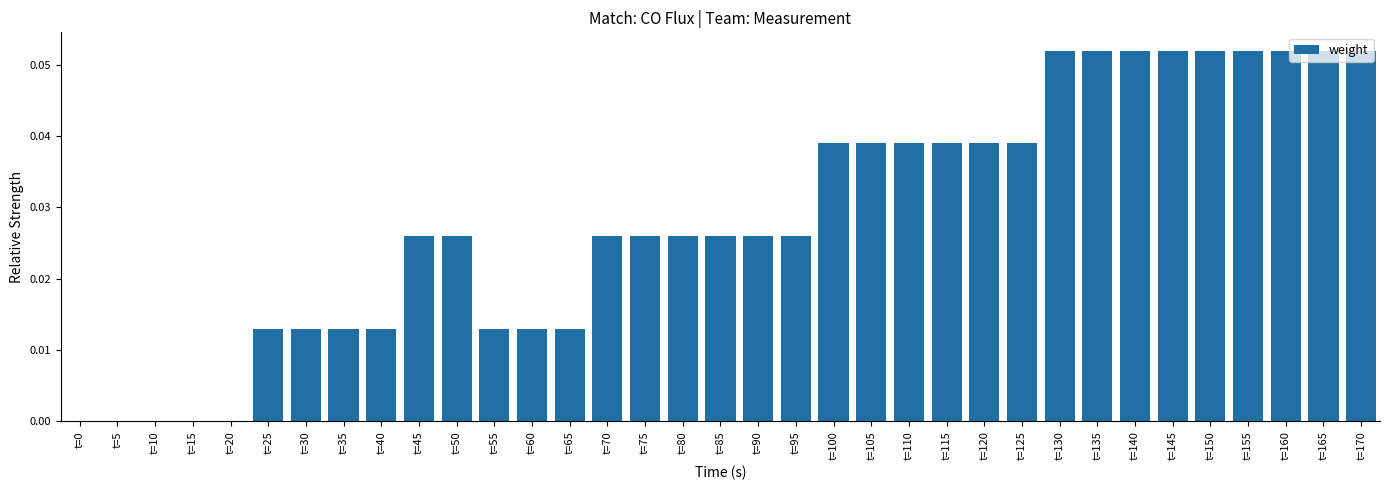

The value at t=65 is 0.0. True or false?

True